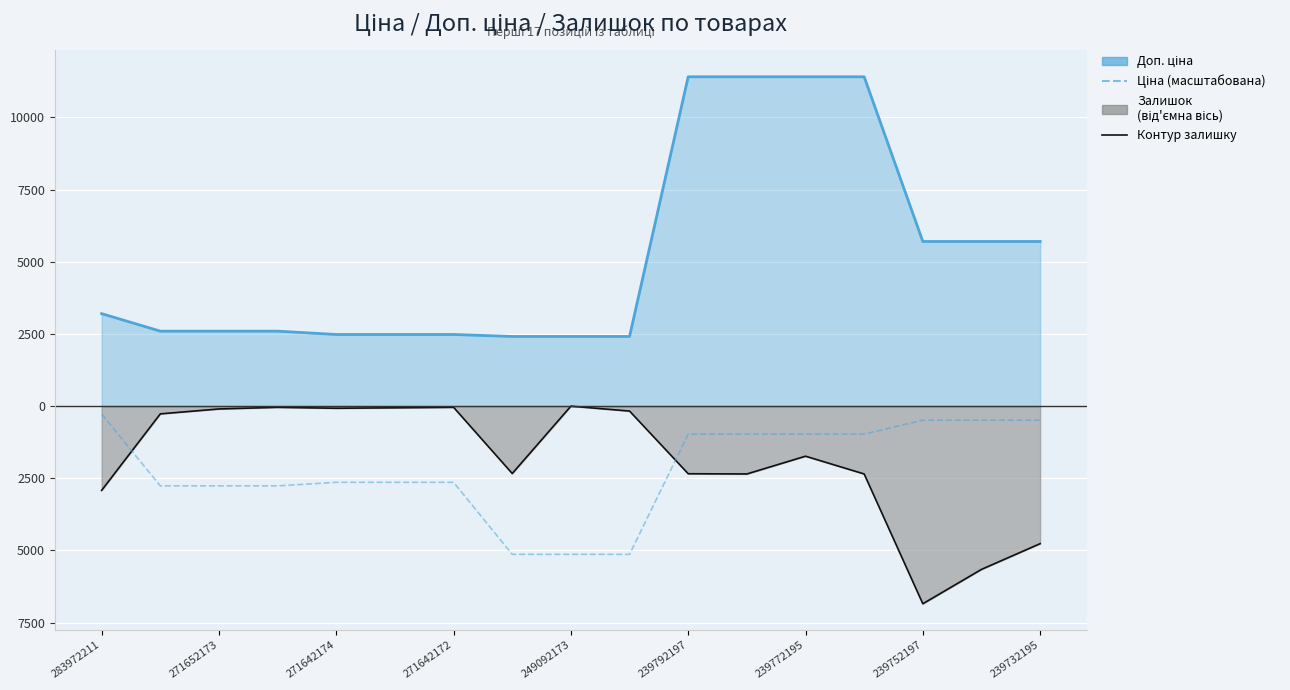

What is the value of the 12th point from the left?

-970.4